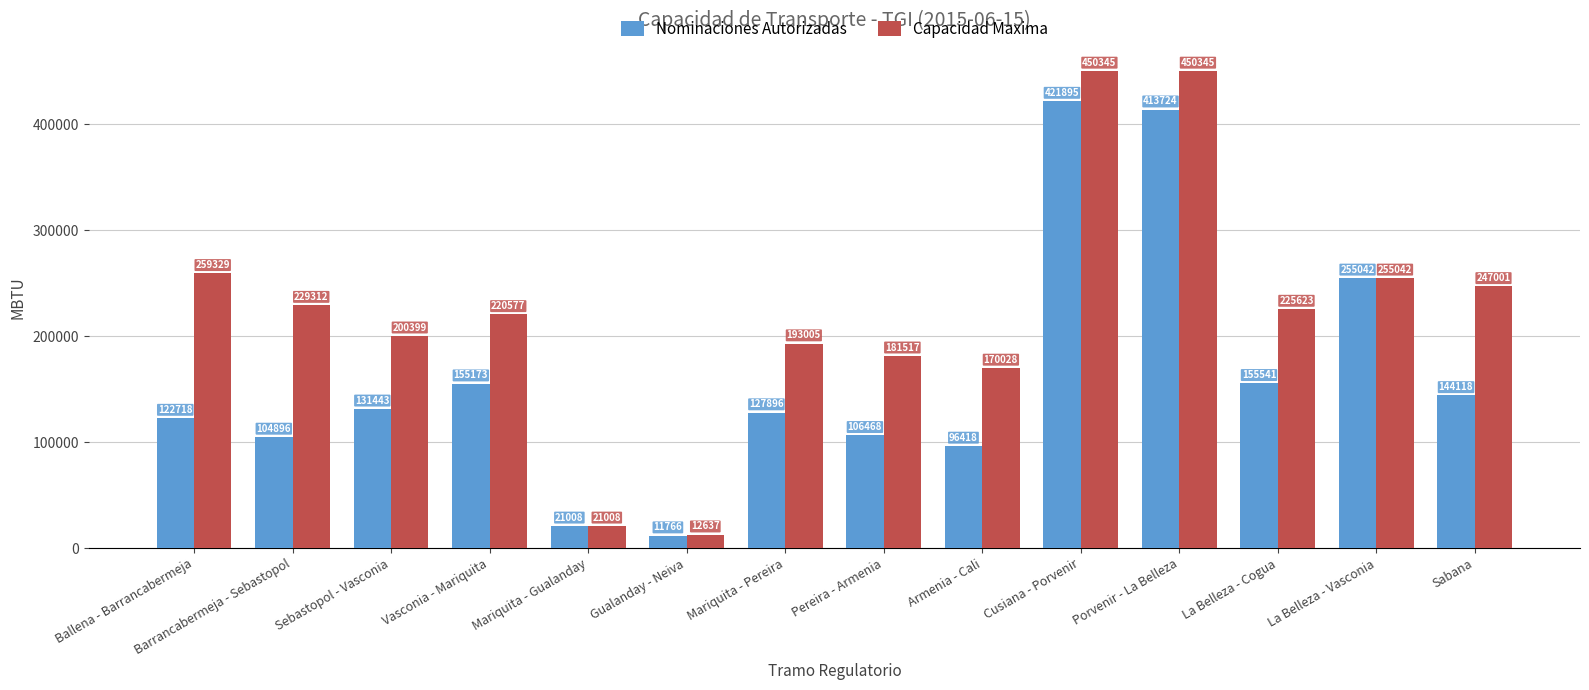

What is the difference between the maximum and minimum values in the Capacidad Maxima series?

437708.0